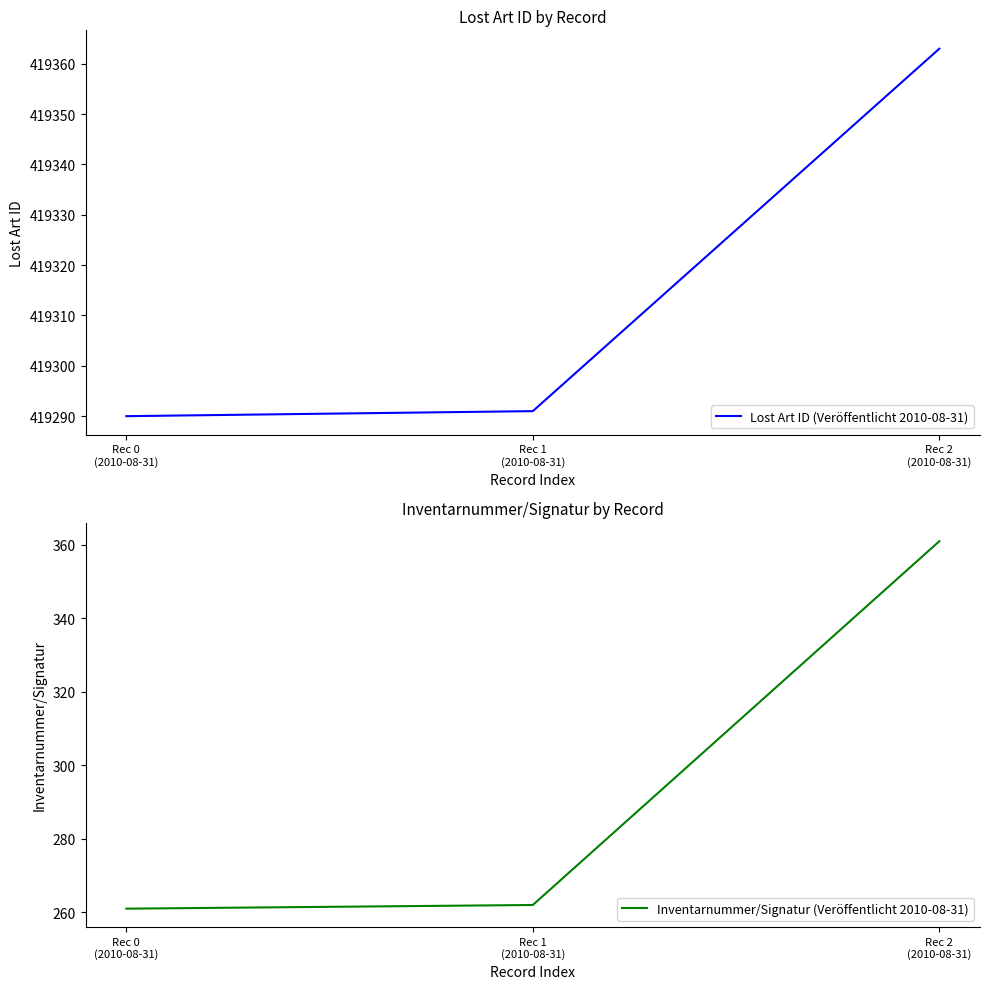

The Lost Art ID (Veröffentlicht 2010-08-31) series shows 419290 at Rec 0
(2010-08-31). True or false?

True